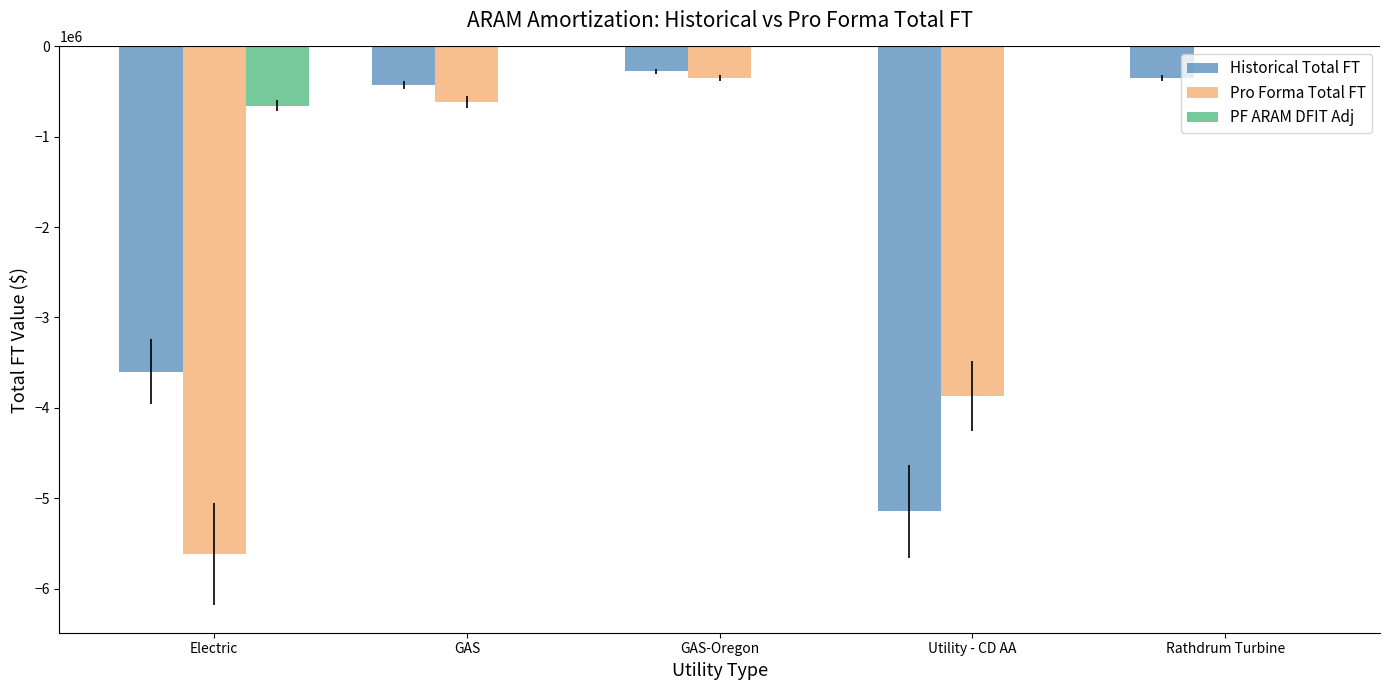

How many groups of bars are there?

5